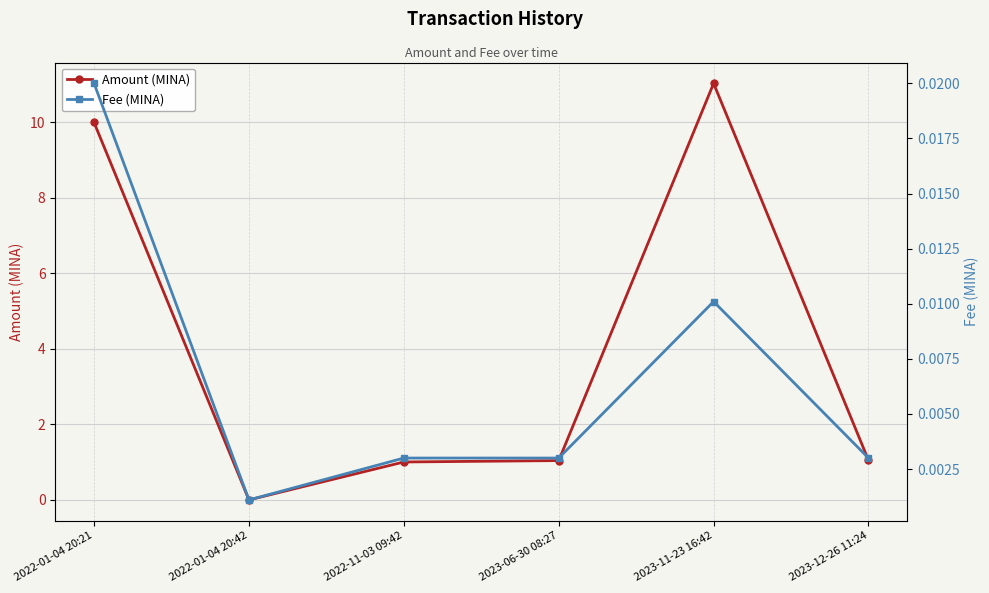

List the series in order of their peak value, highest first.

Amount (MINA), Fee (MINA)